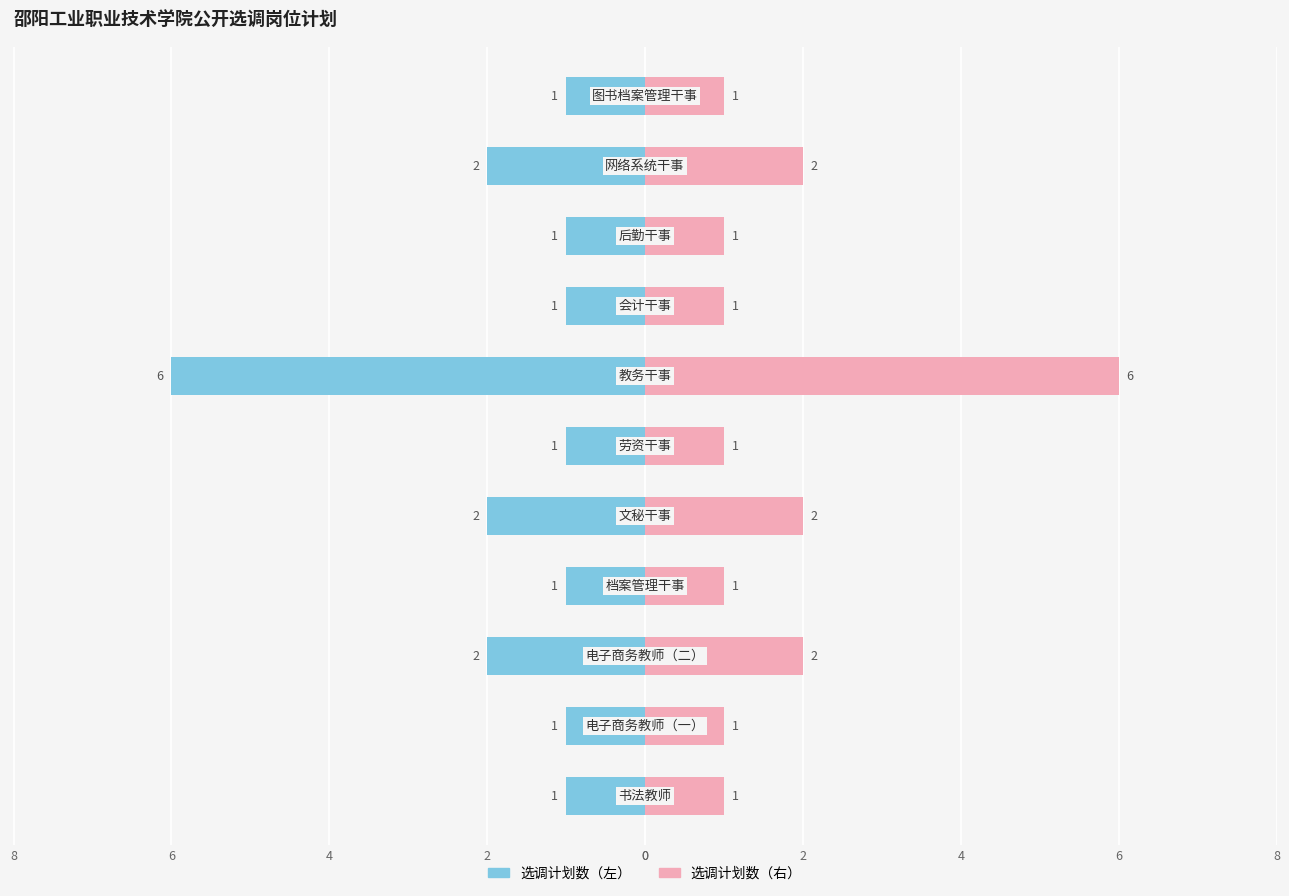

At how many categories does at least one series exceed -2?

11